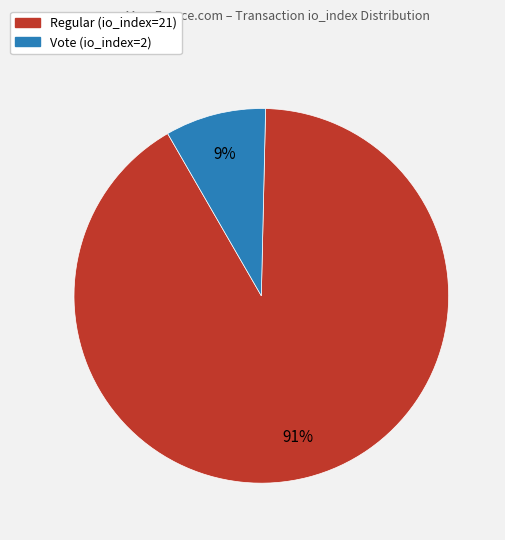

Which has a higher value, Regular (io_index=21) or Vote (io_index=2)?

Regular (io_index=21)